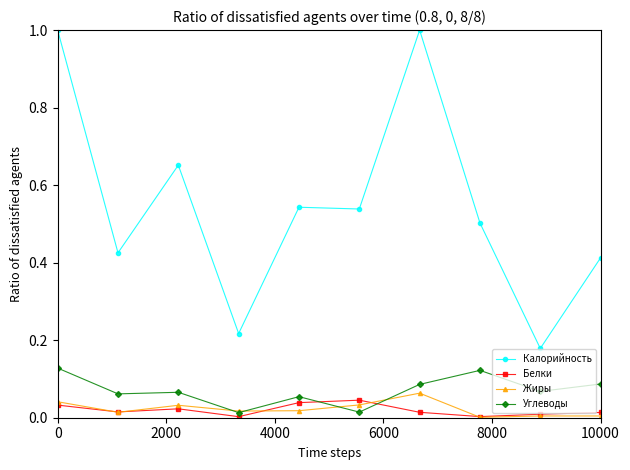

True or false: Углеводы has more than 1 points higher than both neighbors.

True